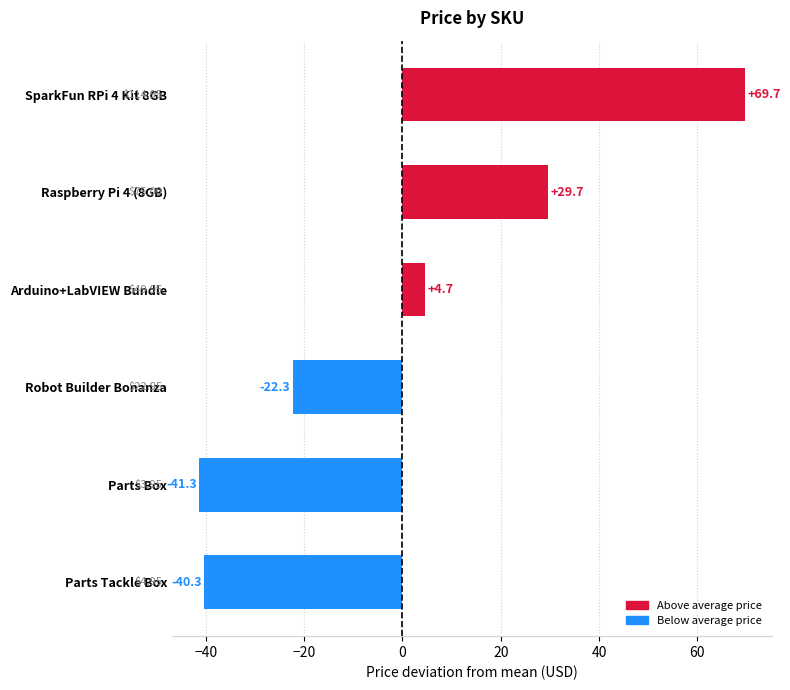

How many positive values are there?

3